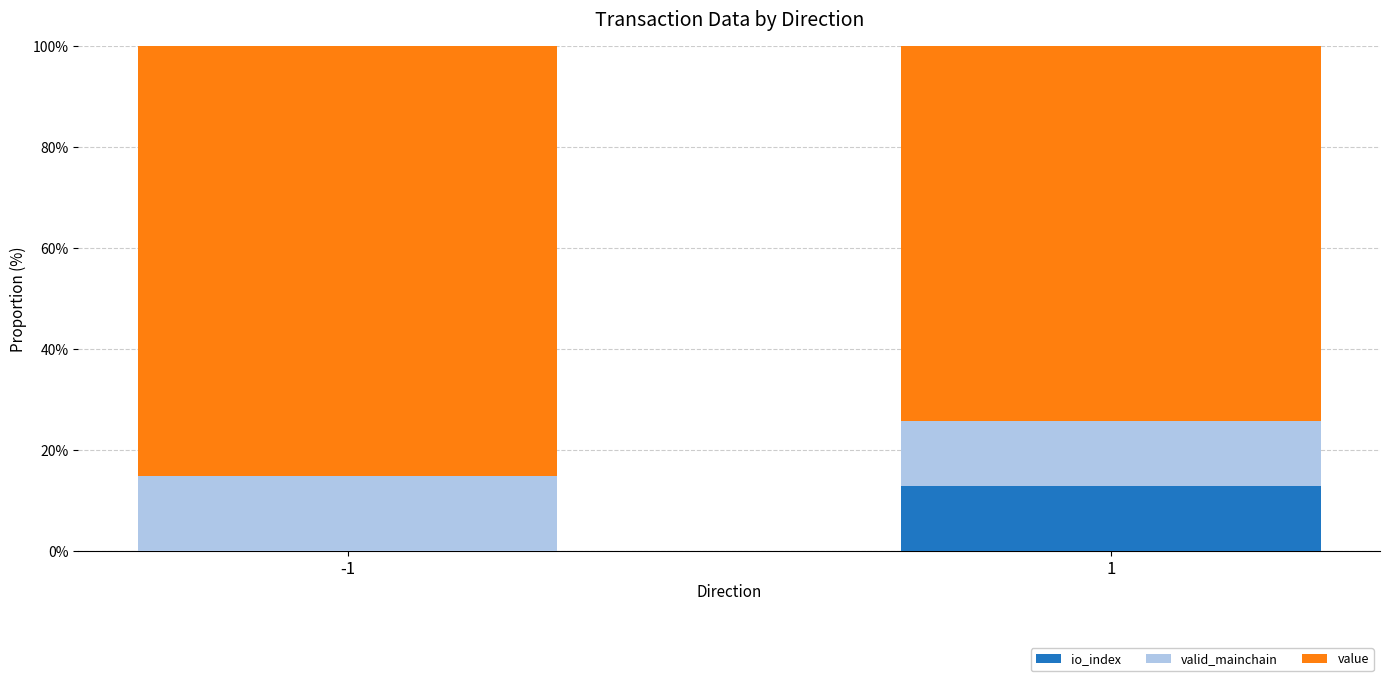

Count the number of data series in this chart.

3